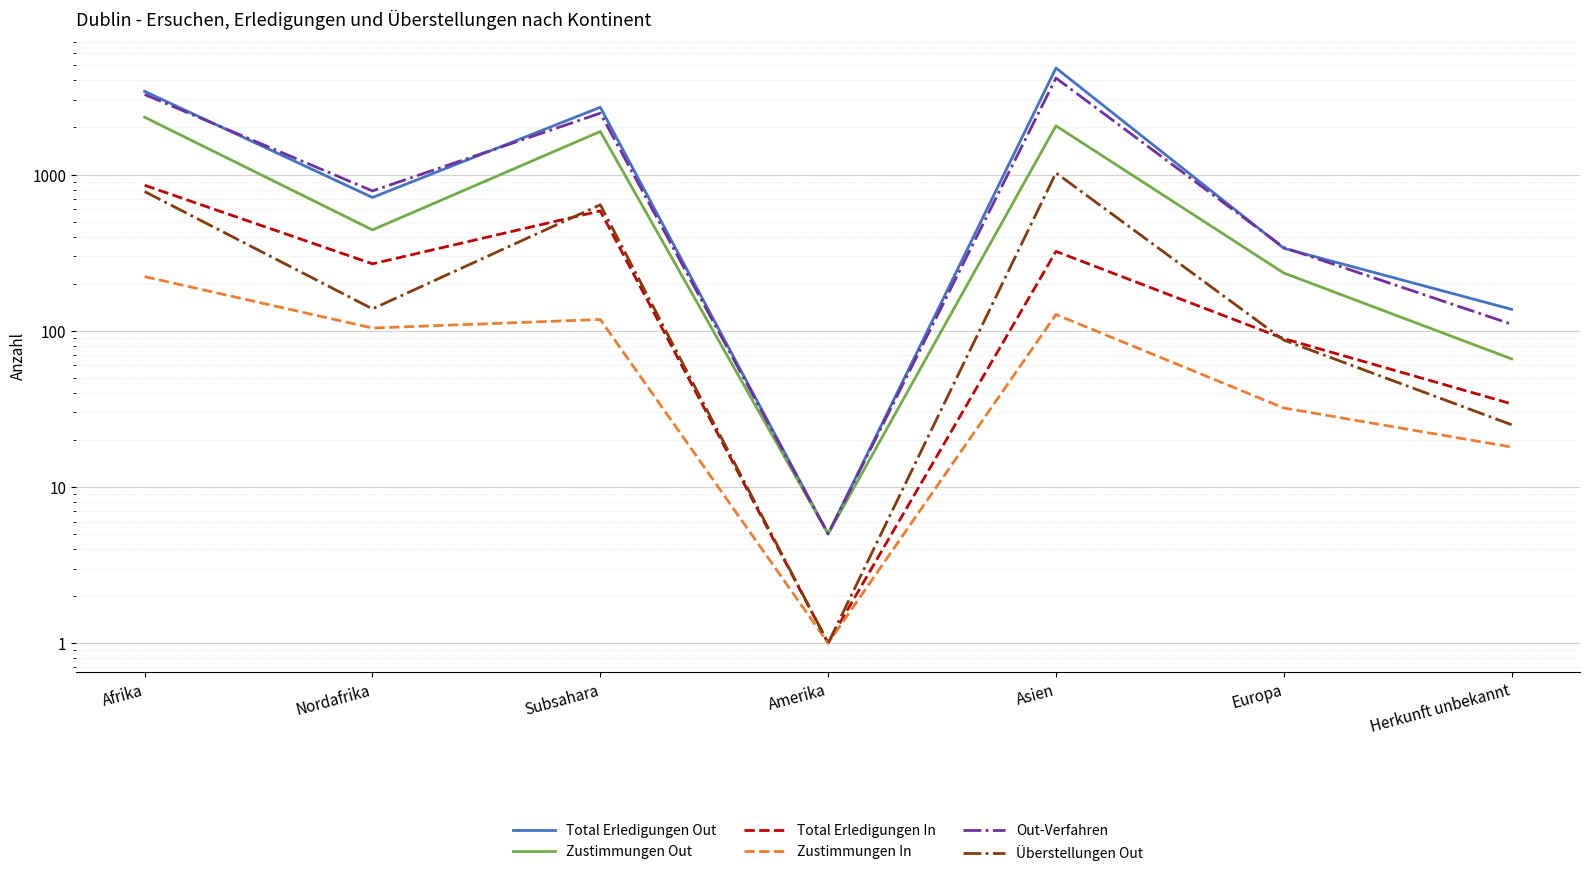

Reading left to right, what are all the values shown in this chart?

Total Erledigungen Out: 3407	713	2694	5	4806	337	137
Zustimmungen Out: 2327	442	1885	5	2049	234	66
Total Erledigungen In: 853	268	585	1	322	89	34
Zustimmungen In: 222	104	118	1	127	32	18
Out-Verfahren: 3254	785	2469	5	4144	341	110
Überstellungen Out: 778	138	640	1	1024	87	25